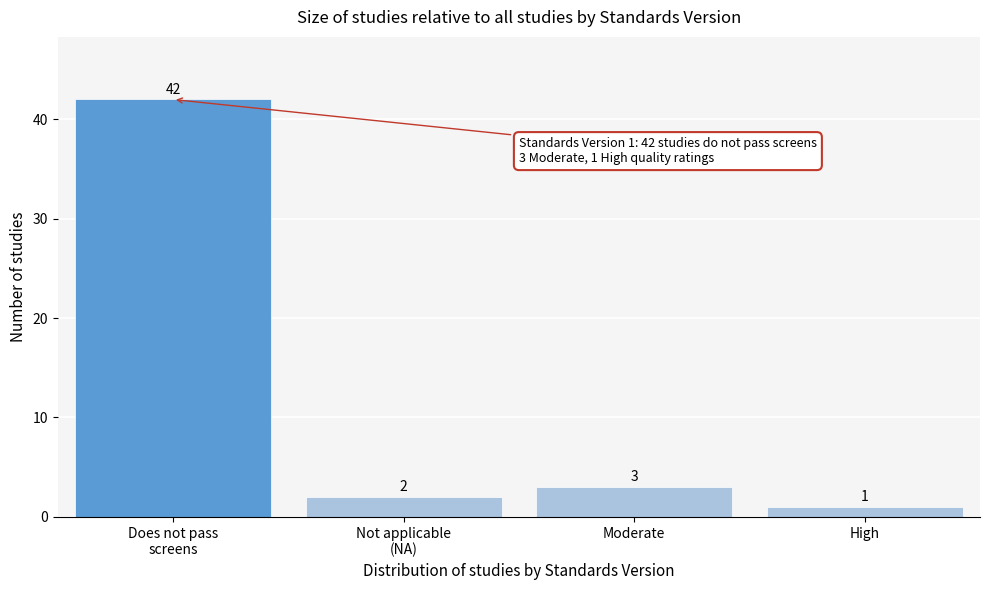

Reading left to right, what are all the values shown in this chart?

42	2	3	1